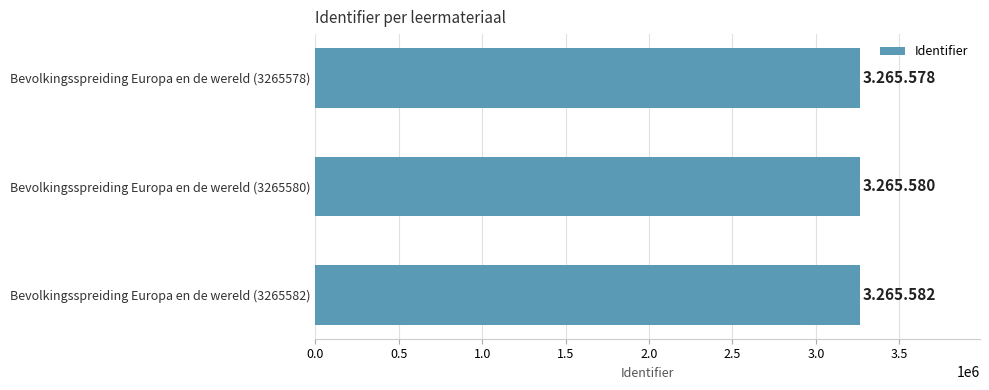

Are the bars grouped side by side (vs. stacked)?

No